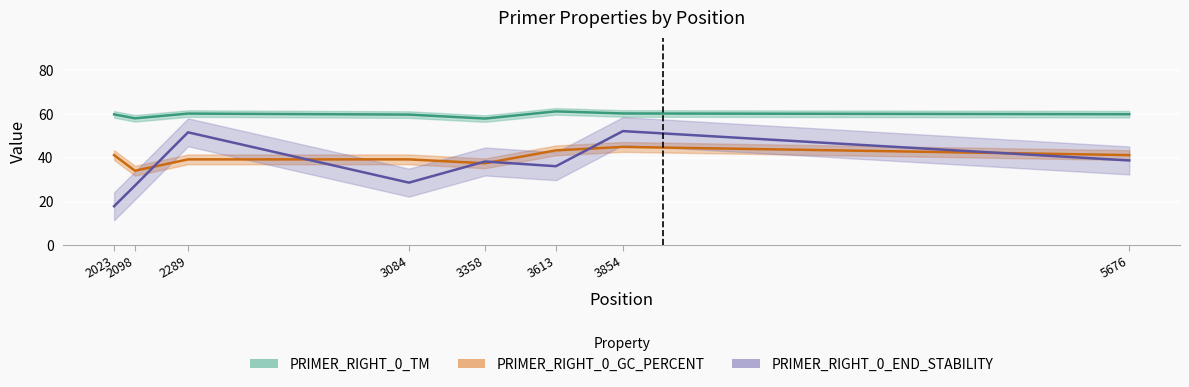

Where is PRIMER_RIGHT_0_TM nearest to the value 59?

3084